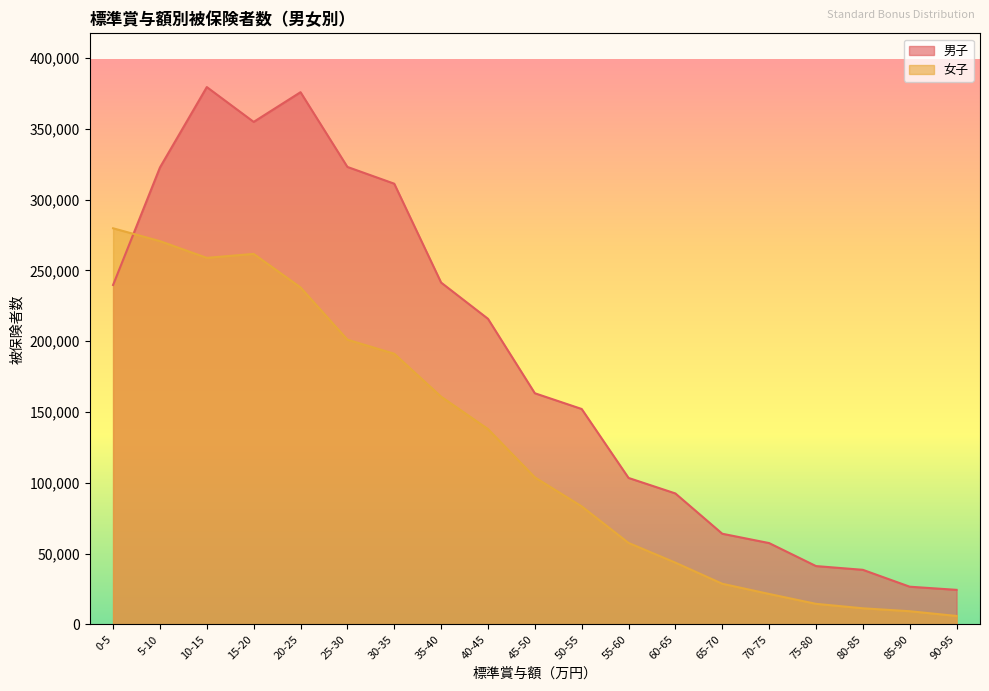

At which label is 男子 closest to 201910?

40-45